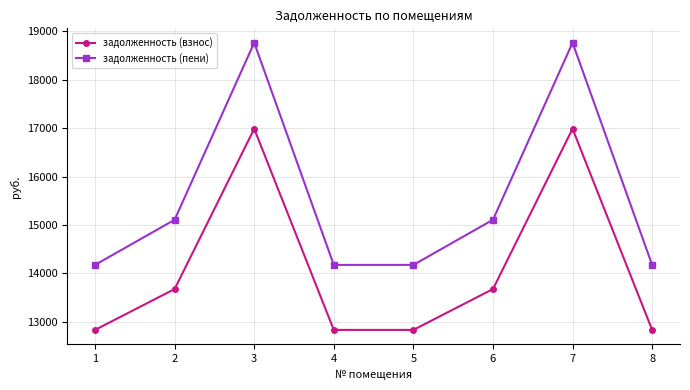

What is the spread (max minus min) of values at 2?

1432.3